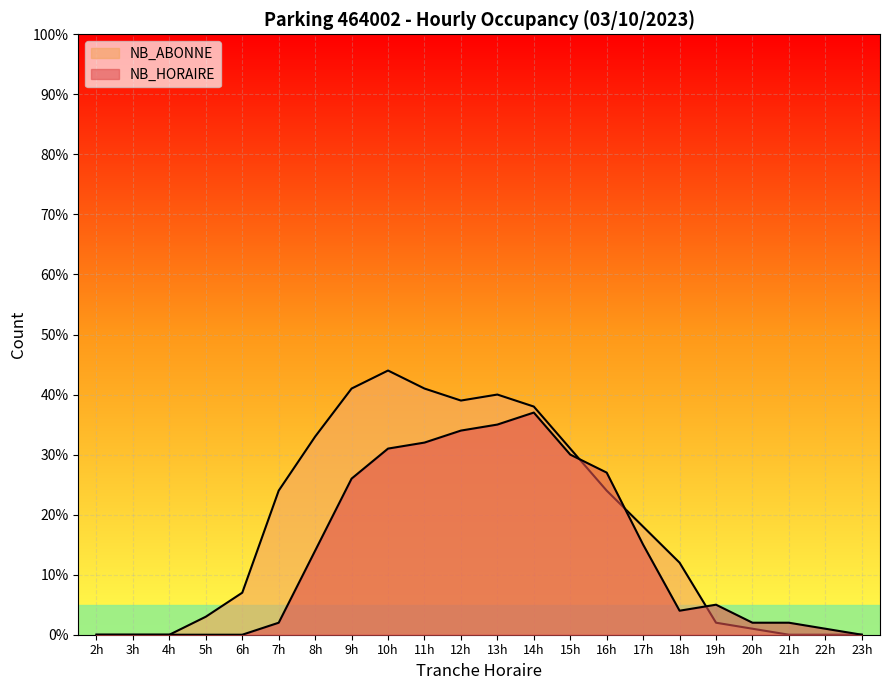

Between which two adjacent categories do NB_HORAIRE and NB_ABONNE first intersect?

15h and 16h